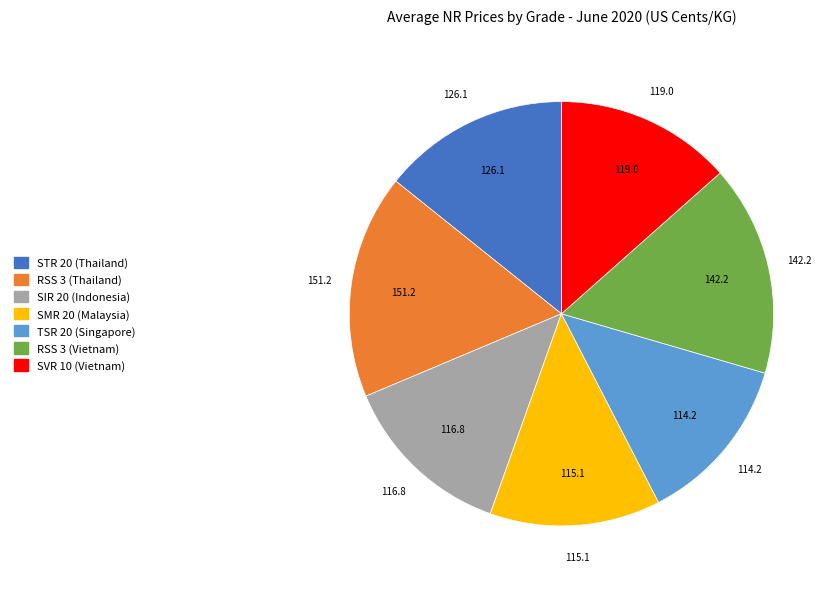

The TSR 20 (Singapore) slice represents 13% of the pie. True or false?

True